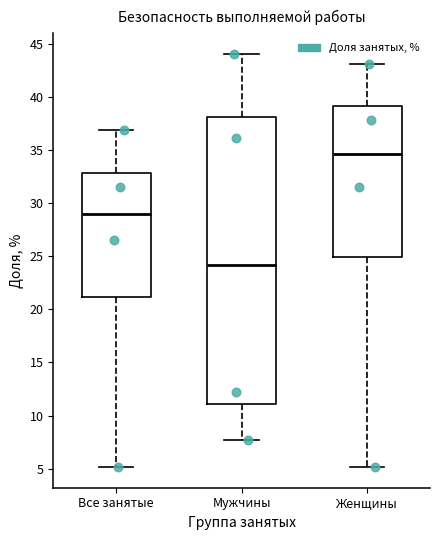

Reading left to right, read every box against the y-axis: the position of its median line, the range the box covers, and the ends of its whiskers. The values are not printed on the chart, so give them approximately, as read against the axis.

Все занятые: median 29.0, box 21.0 to 33.0, whiskers 5.0 to 37.0
Мужчины: median 24.0, box 11.0 to 38.0, whiskers 7.5 to 44.0
Женщины: median 34.5, box 25.0 to 39.0, whiskers 5.0 to 43.0